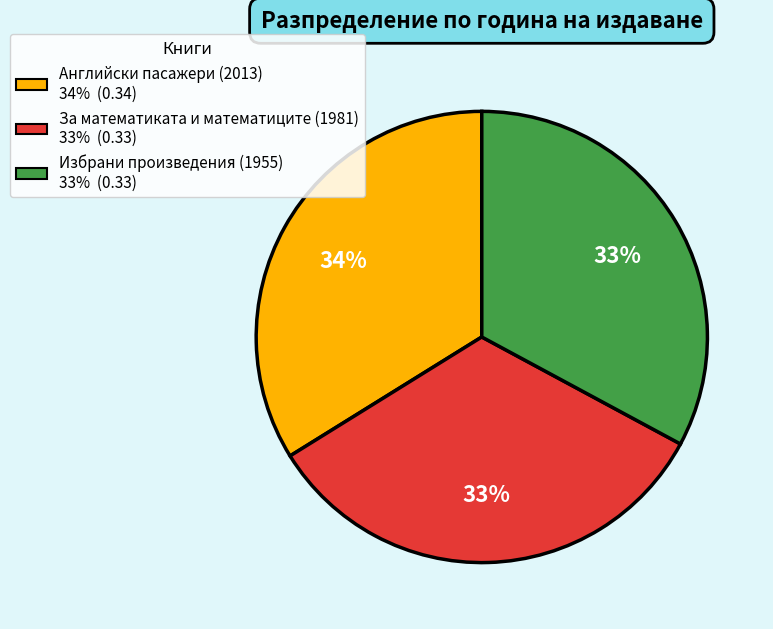

Which category has the biggest portion of the pie?

Английски пасажери (2013)